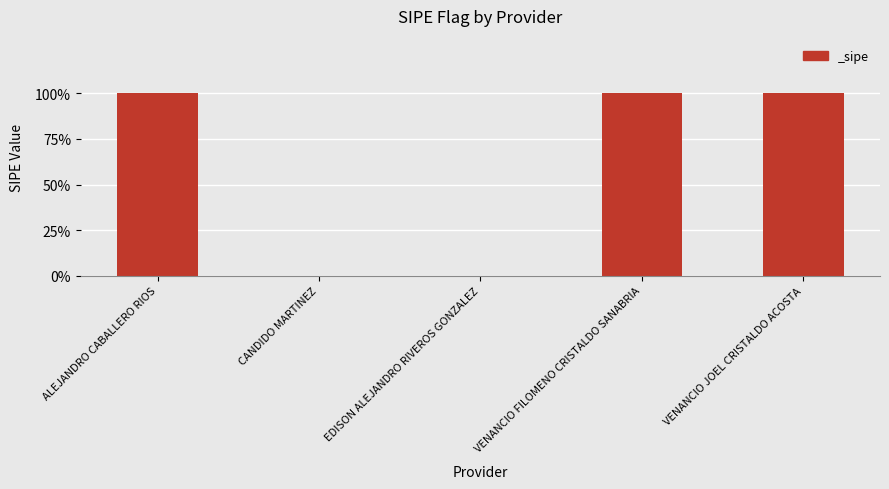

The value at CANDIDO MARTINEZ is 0. True or false?

False